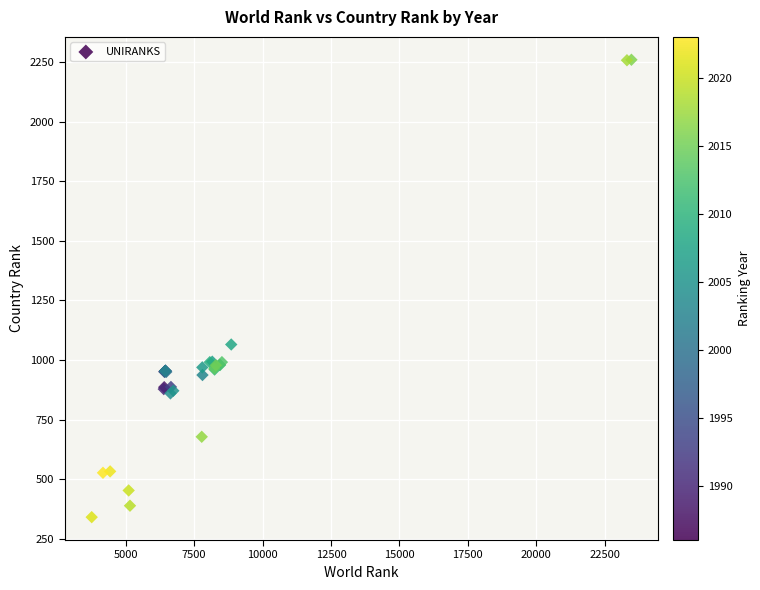

What Y value in the scatter plot is closest to 1300?

1065